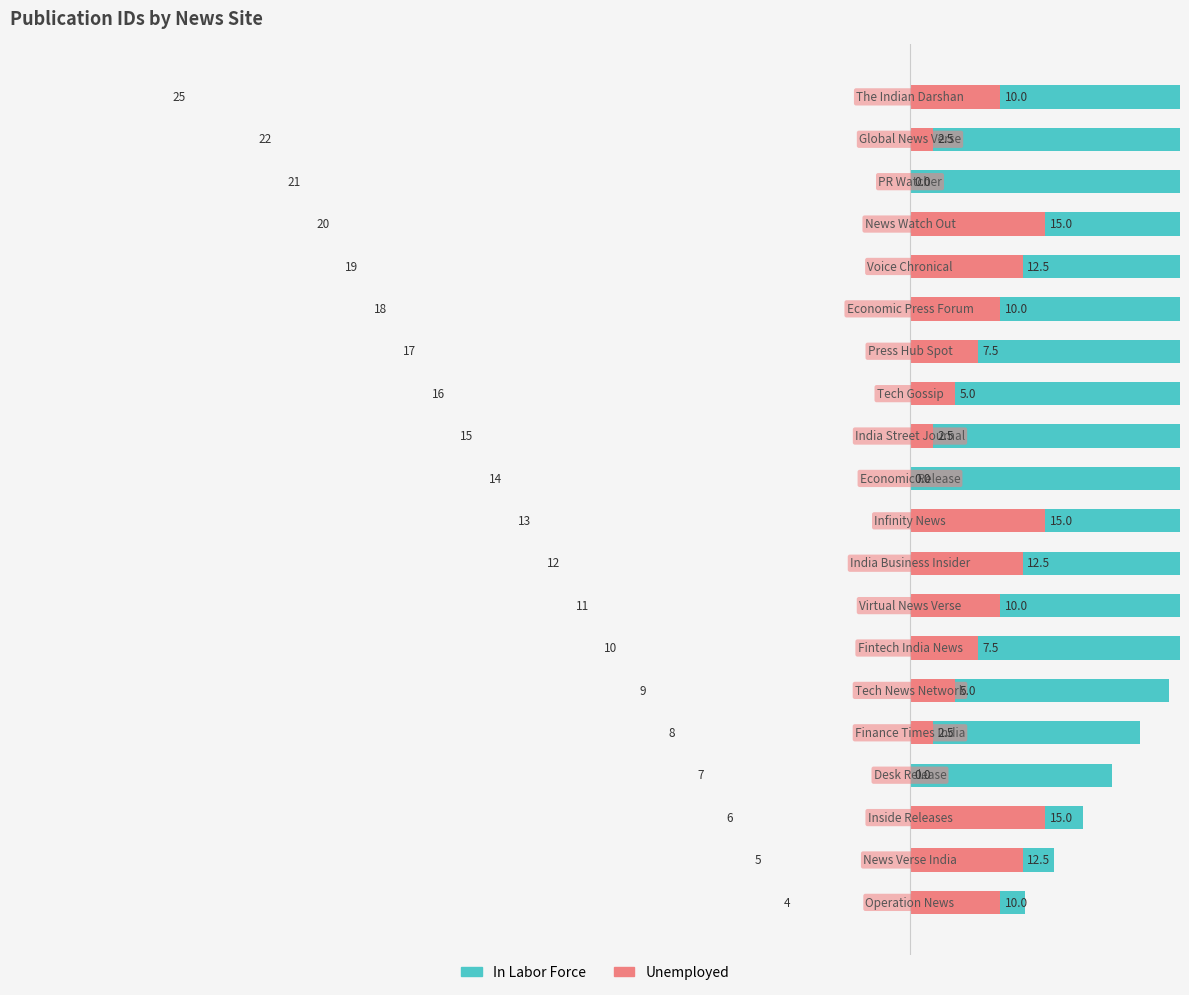

What is the value of the Unemployed bar at the 7th from the left?

7.5